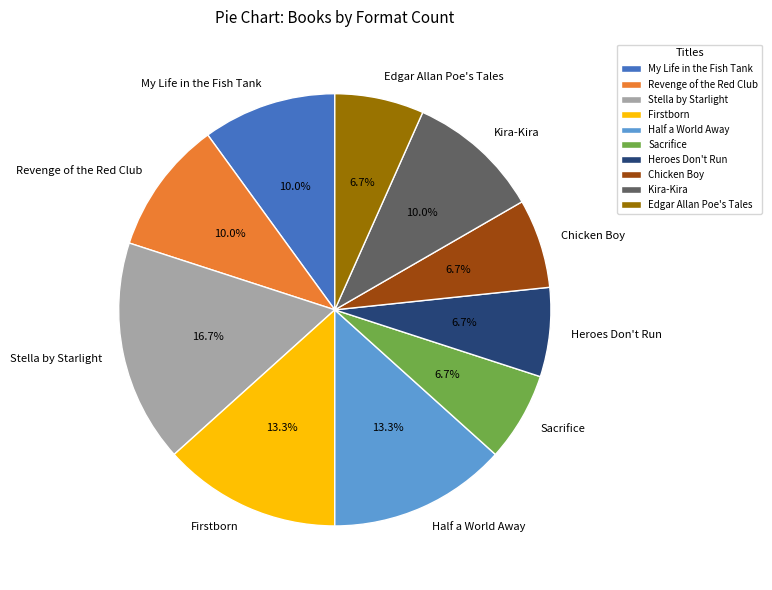

Is Stella by Starlight the majority of the pie?

No